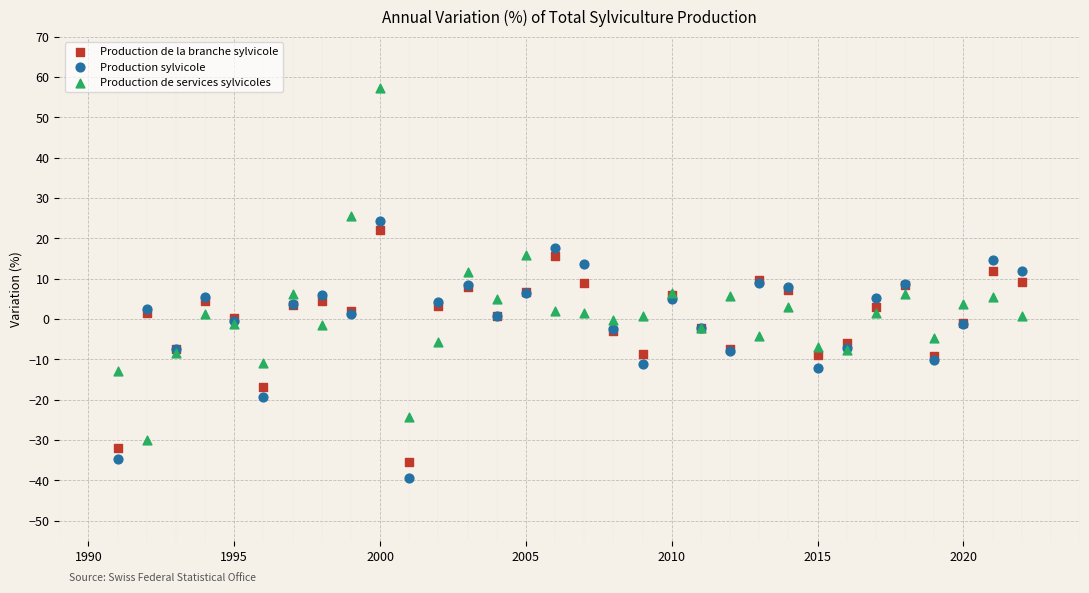

Which series has the largest Y range (max minus min)?

Production de services sylvicoles